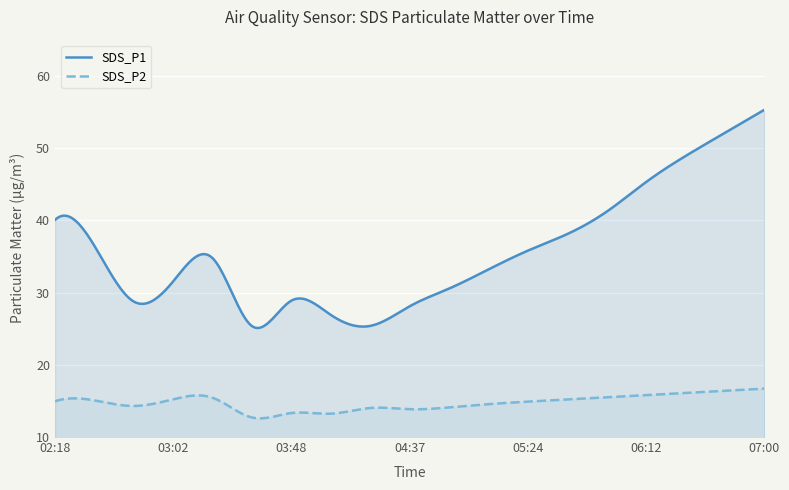

Rank the series by their maximum value, from highest to lowest.

SDS_P1, SDS_P2